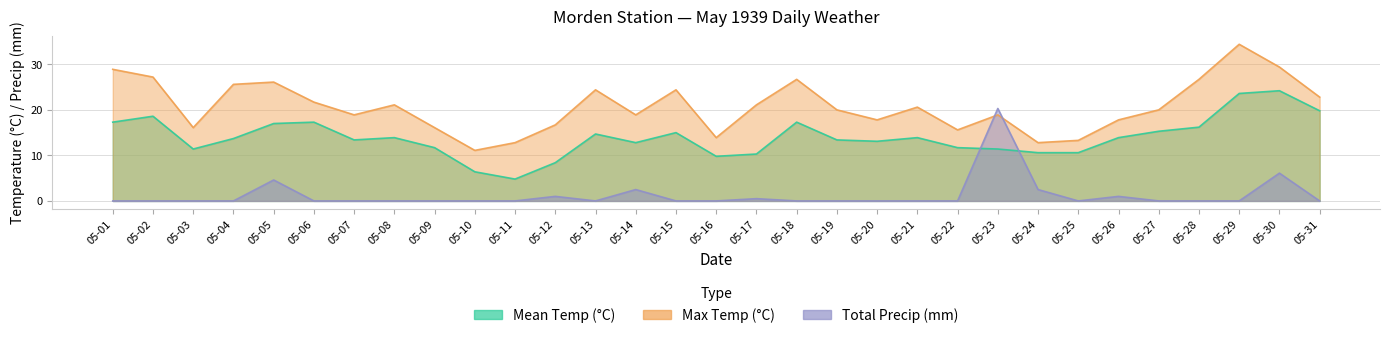

What is the value of the Mean Temp point at the 9th from the left?

11.7